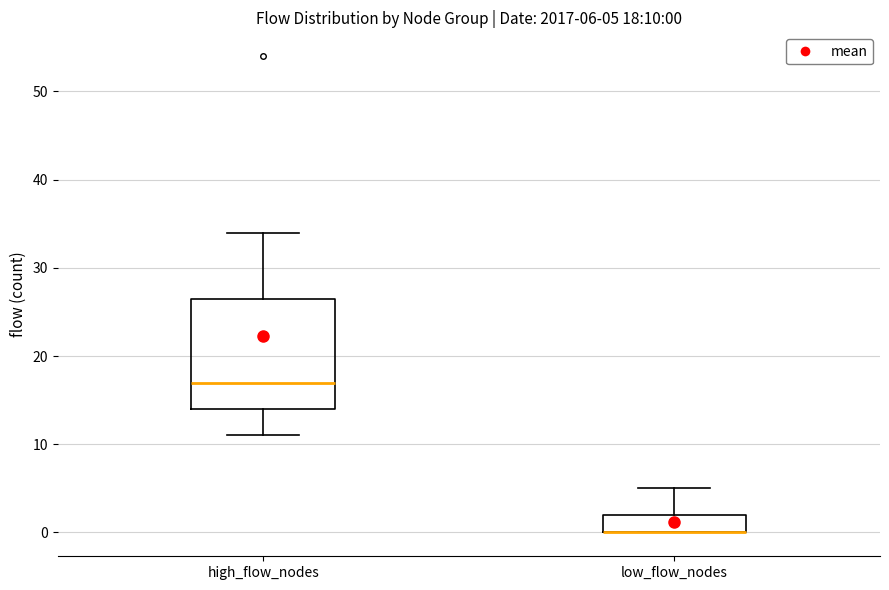

Comparing the boxes themselves (not the whiskers), which one is the tallest?

high_flow_nodes